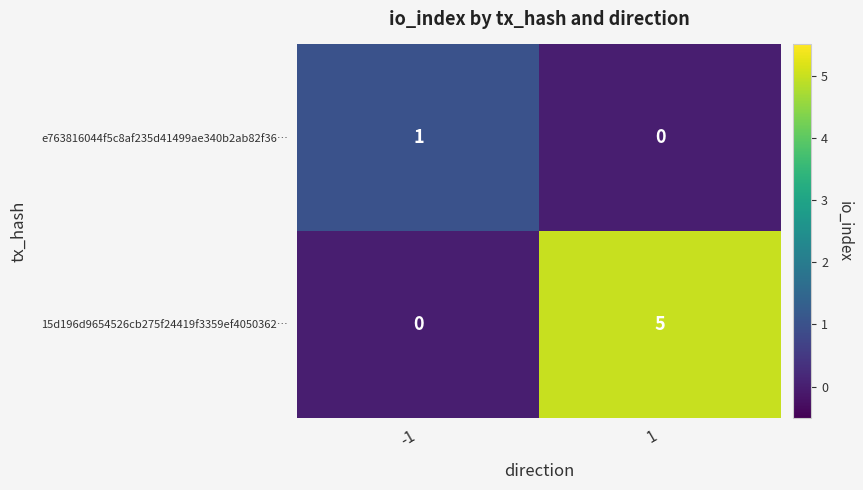

At which category does the chart reach its peak across all series?

1